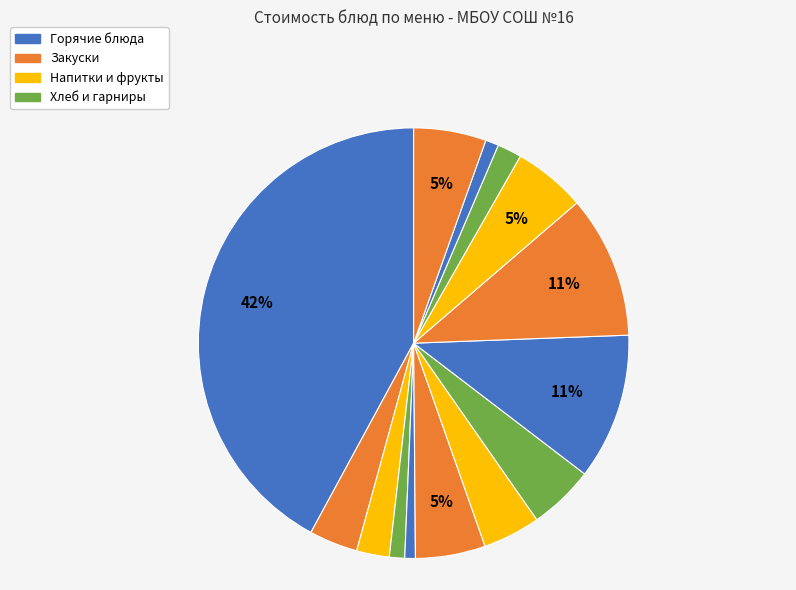

Count the number of slices in the pie.

14